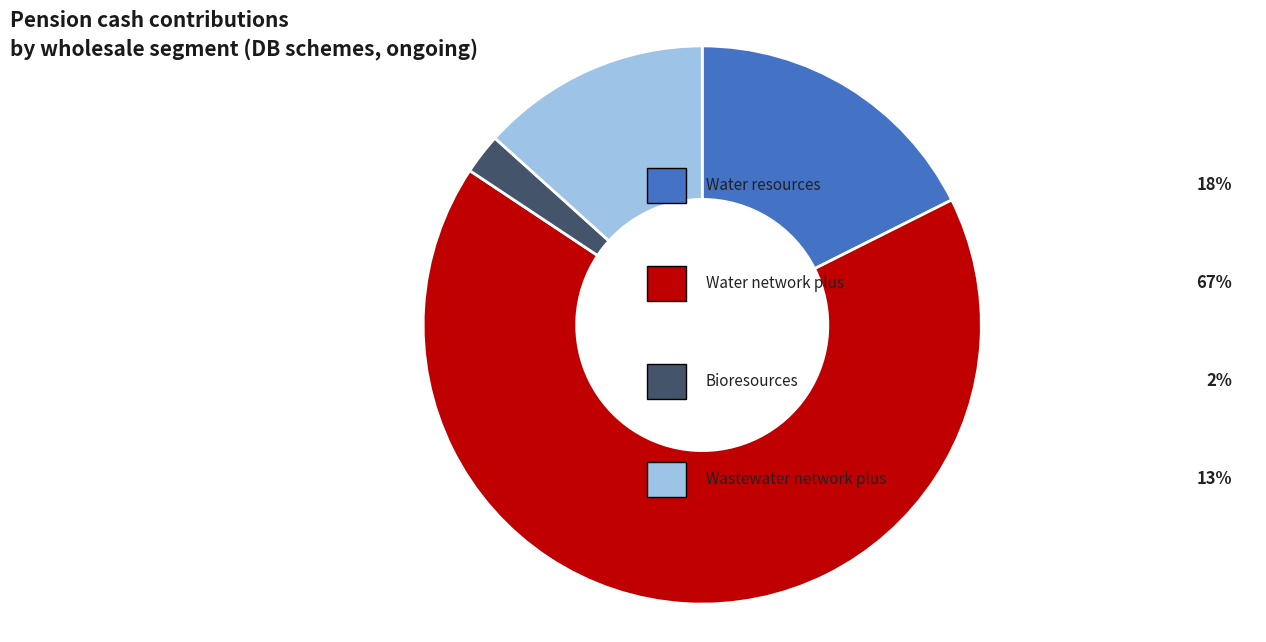

Does any single category account for the majority?

Yes